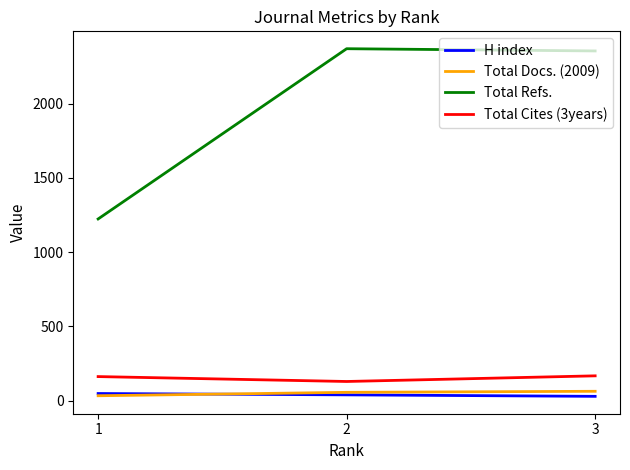

How many lines are shown in the chart?

4